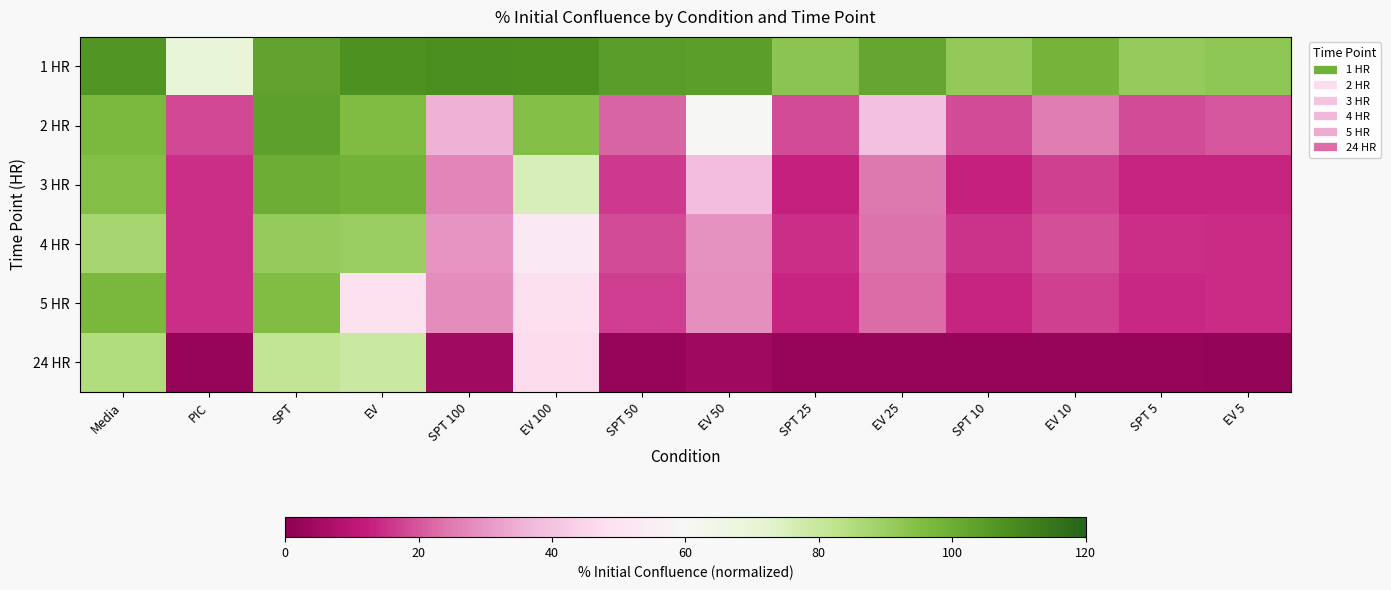

Reading right to left, what are all the values shown in this chart?

1 HR: EV 5=92.6	SPT 5=91.0	EV 10=98.3	SPT 10=91.8	EV 25=101.8	SPT 25=92.9	EV 50=104.3	SPT 50=104.7	EV 100=107.9	SPT 100=108.5	EV=107.6	SPT=103.1	PIC=70.3	Media=106.8
2 HR: EV 5=20.0	SPT 5=18.3	EV 10=25.4	SPT 10=18.5	EV 25=39.3	SPT 25=18.4	EV 50=60.6	SPT 50=22.0	EV 100=94.9	SPT 100=35.6	EV=95.8	SPT=104.0	PIC=18.0	Media=97.0
3 HR: EV 5=13.5	SPT 5=13.6	EV 10=17.3	SPT 10=12.7	EV 25=24.8	SPT 25=12.7	EV 50=38.0	SPT 50=16.1	EV 100=75.9	SPT 100=26.8	EV=98.5	SPT=99.9	PIC=14.8	Media=95.1
4 HR: EV 5=14.2	SPT 5=14.7	EV 10=19.2	SPT 10=15.4	EV 25=23.9	SPT 25=14.9	EV 50=29.5	SPT 50=18.4	EV 100=52.8	SPT 100=29.7	EV=90.2	SPT=91.0	PIC=14.9	Media=87.3
5 HR: EV 5=14.1	SPT 5=13.8	EV 10=17.2	SPT 10=13.2	EV 25=22.6	SPT 25=13.3	EV 50=29.0	SPT 50=16.8	EV 100=48.3	SPT 100=28.6	EV=49.6	SPT=95.5	PIC=15.0	Media=97.5
24 HR: EV 5=1.7	SPT 5=1.9	EV 10=2.1	SPT 10=2.1	EV 25=2.3	SPT 25=2.0	EV 50=4.1	SPT 50=2.2	EV 100=46.4	SPT 100=4.6	EV=79.3	SPT=81.4	PIC=2.3	Media=85.0